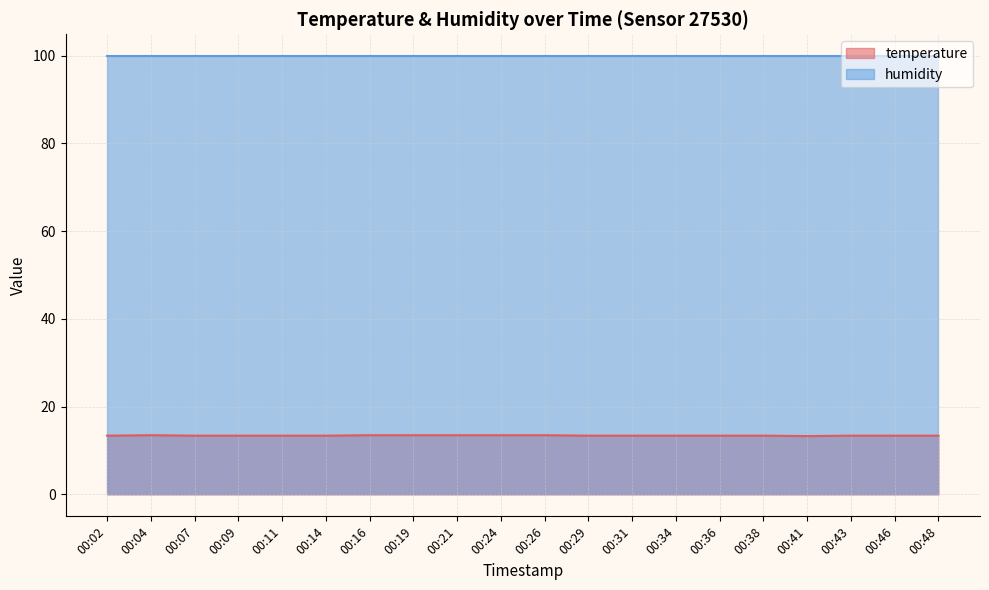

Reading left to right, list all the values displayed in this chart.

00:02=13.4	00:04=13.5	00:07=13.4	00:09=13.4	00:11=13.4	00:14=13.4	00:16=13.5	00:19=13.5	00:21=13.5	00:24=13.5	00:26=13.5	00:29=13.4	00:31=13.4	00:34=13.4	00:36=13.4	00:38=13.4	00:41=13.3	00:43=13.4	00:46=13.4	00:48=13.4